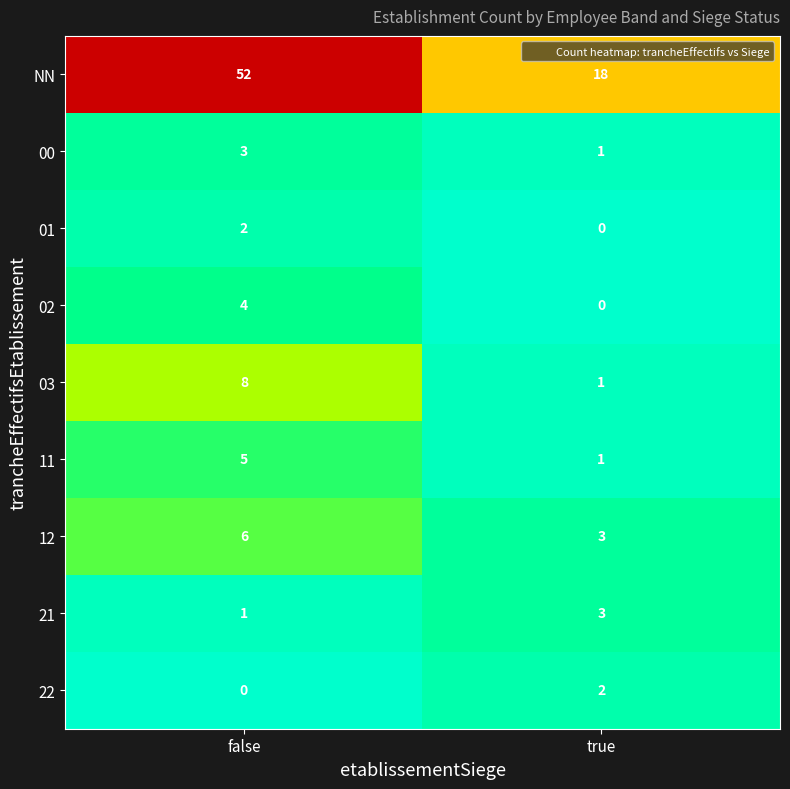

Rank the categories by 12 value from highest to lowest.

false, true